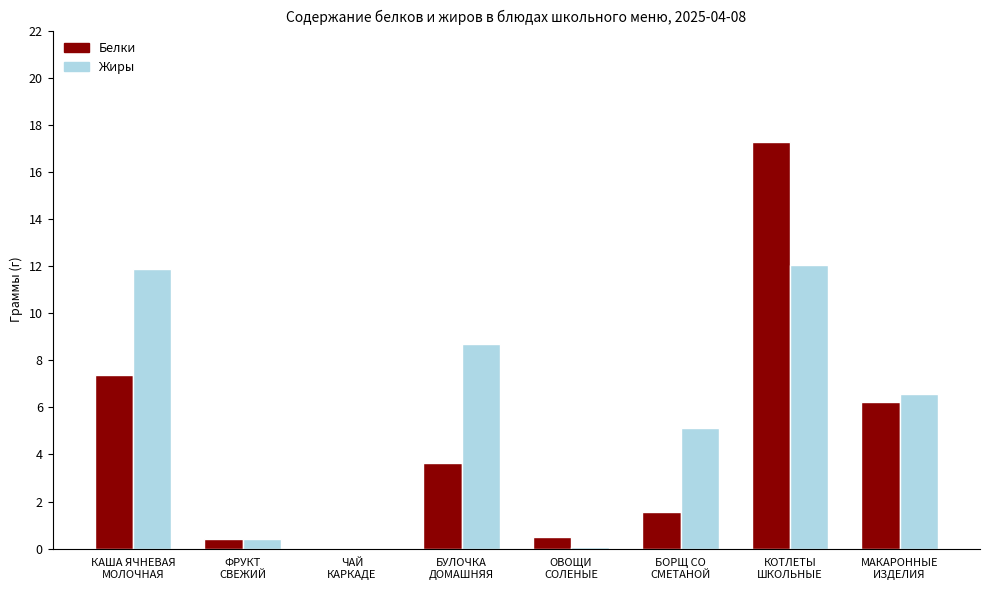

Where is Белки nearest to the value 8?

КАША ЯЧНЕВАЯ
МОЛОЧНАЯ